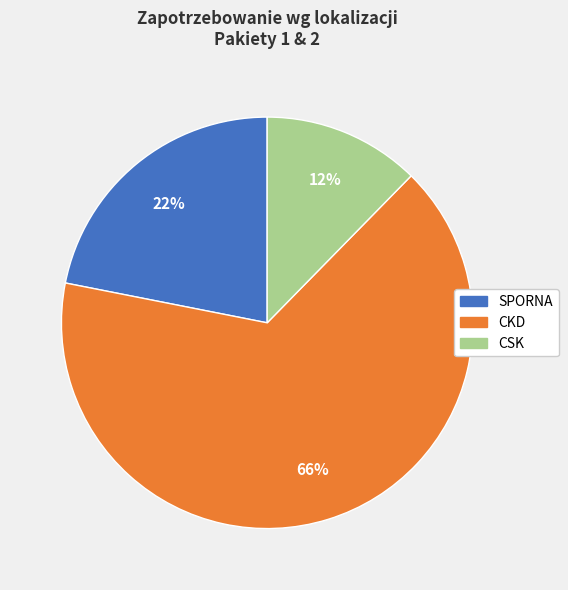

Rank the categories by value from highest to lowest.

CKD, SPORNA, CSK